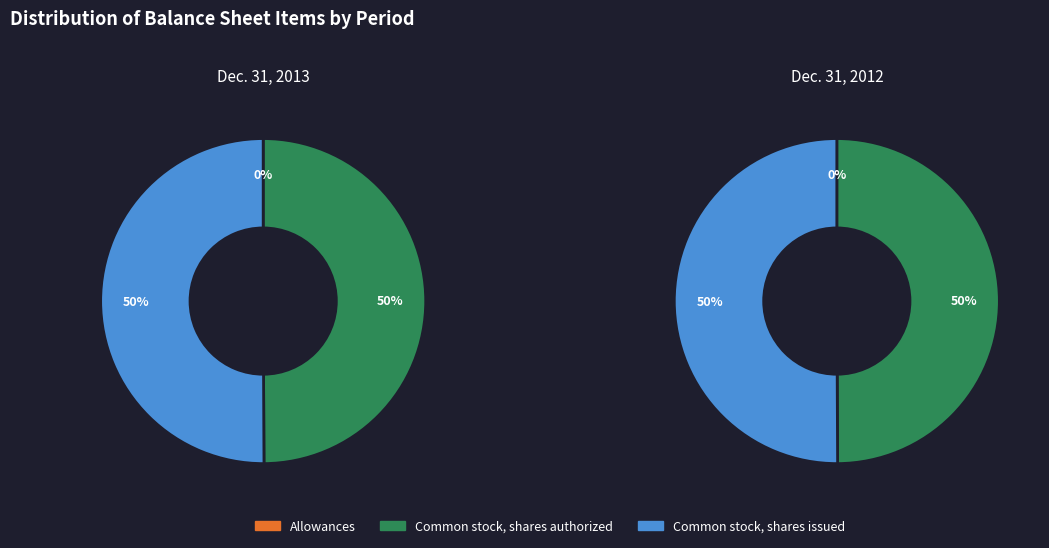

How many segments does this pie chart have?

3